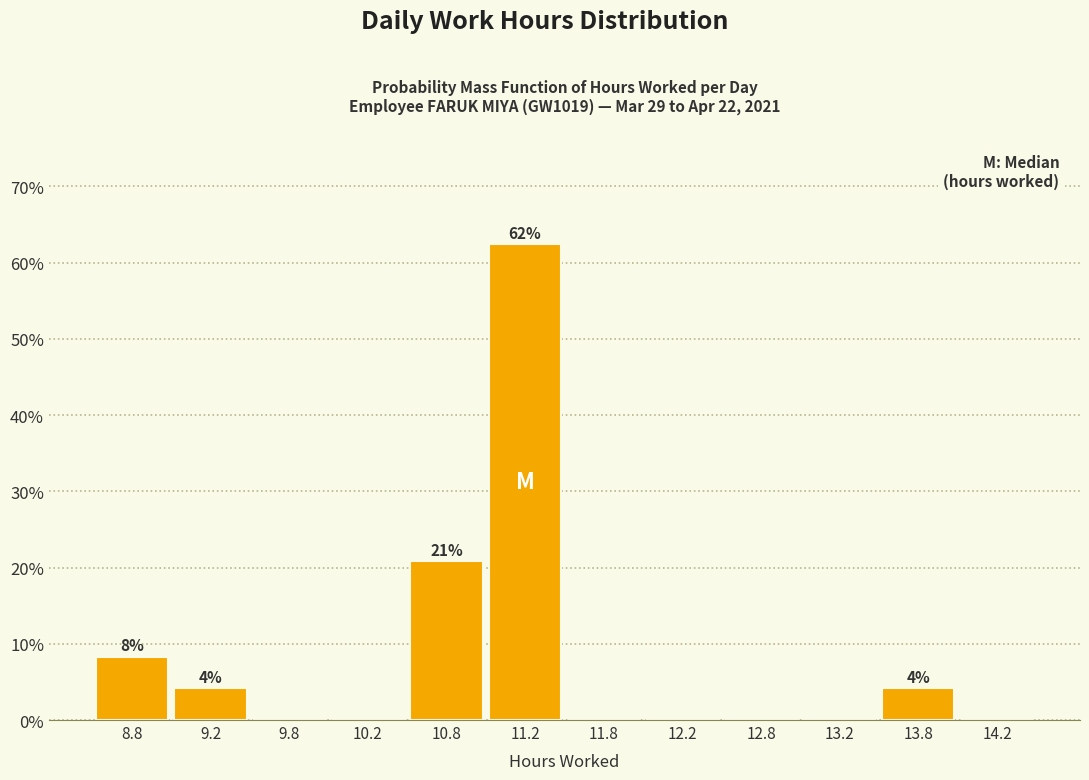

Which range on the x-axis has the tallest bar?

11.0 to 11.5